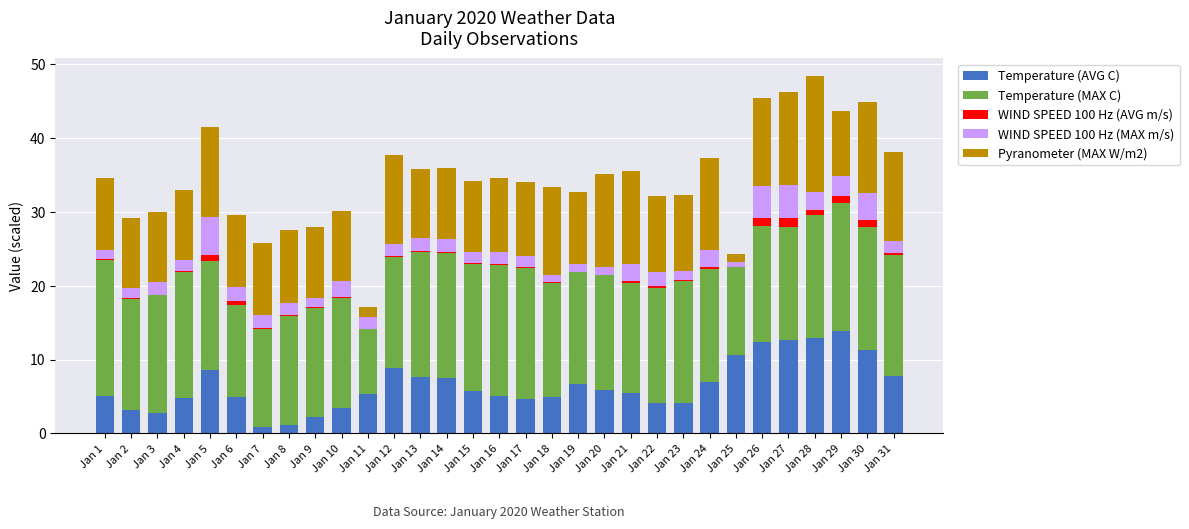

Count the number of data series in this chart.

5